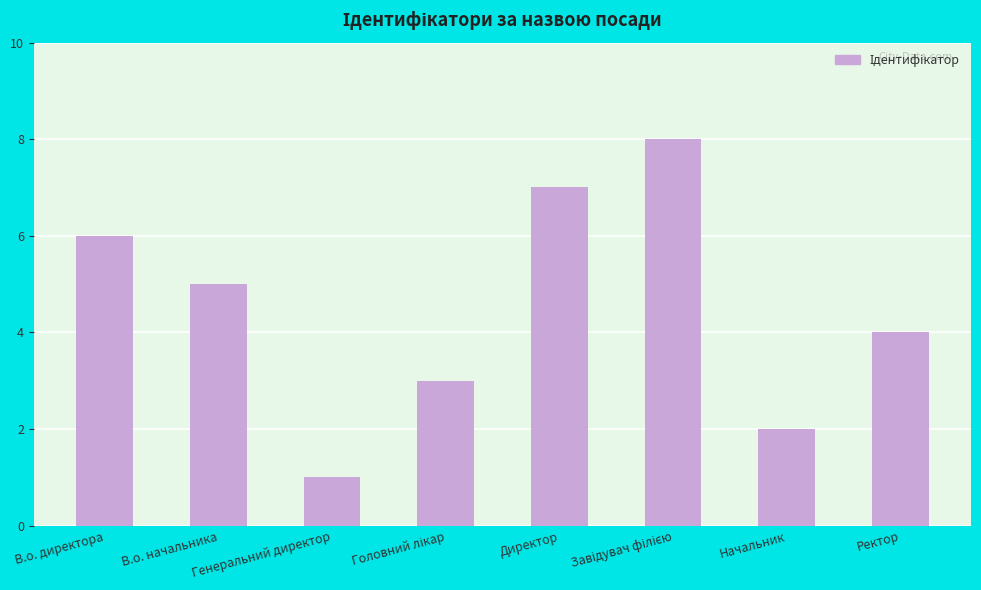

What is the sum of all values?

36